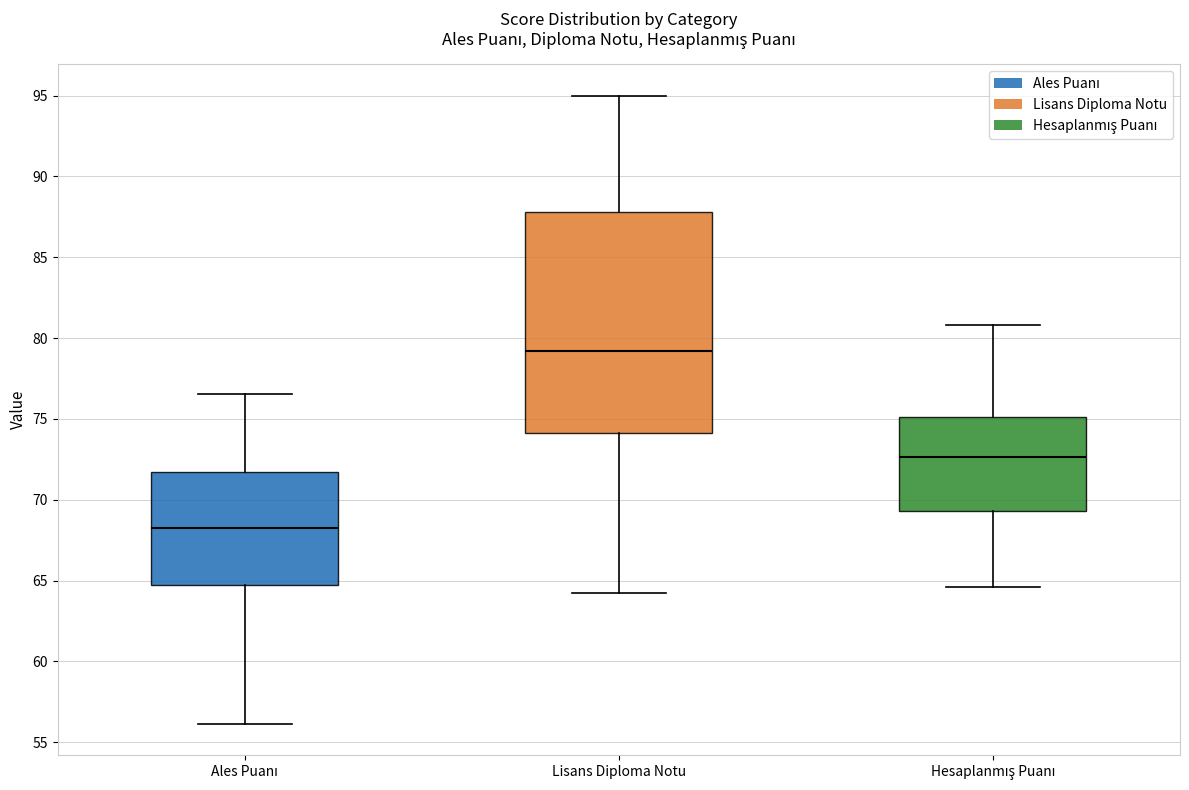

Which box's median line is the highest?

Lisans Diploma Notu